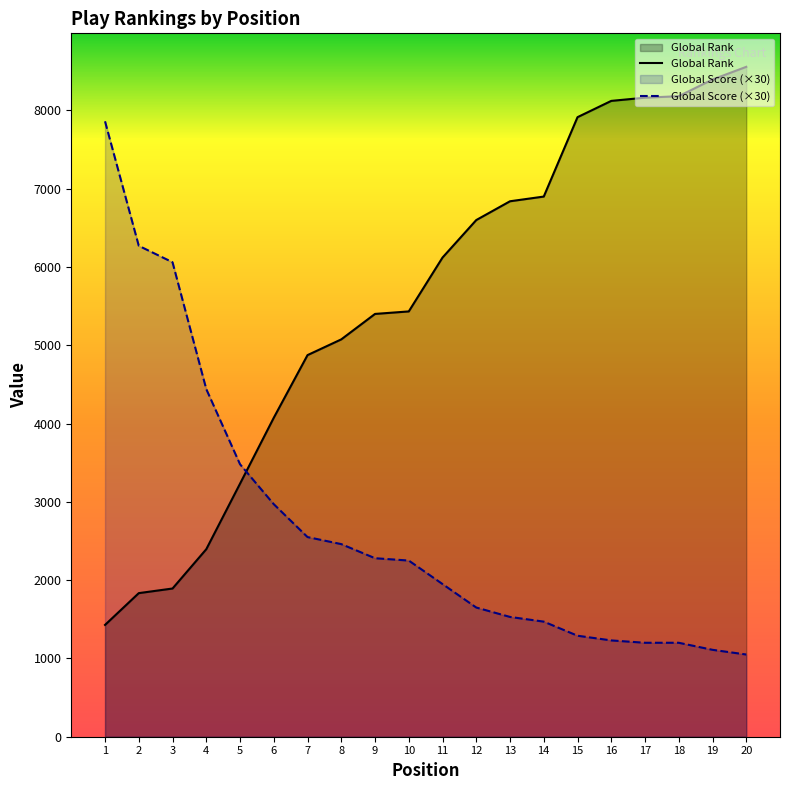

Does the chart display data point markers on the line(s)?

No